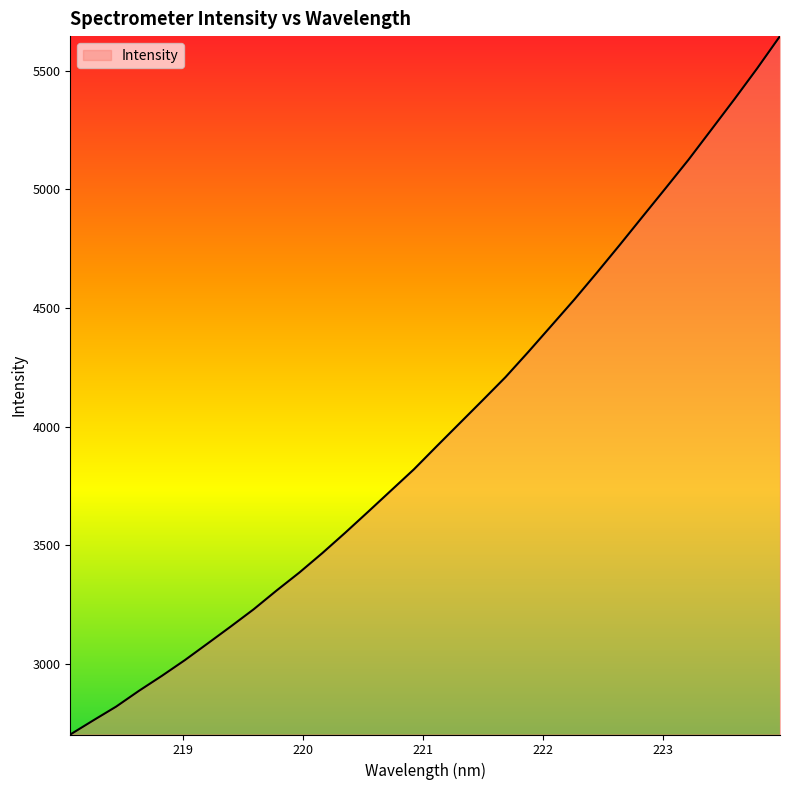

What is the maximum value shown in the chart?

5645.3